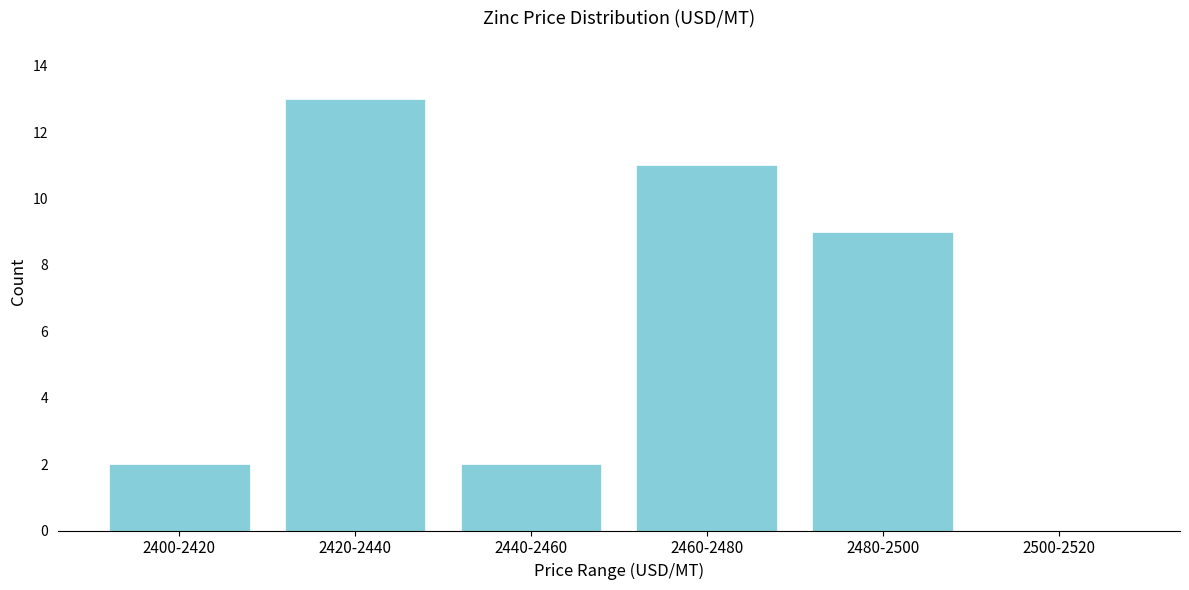

Reading left to right, transcribe all the data shown in this chart.

2400-2420=2	2420-2440=13	2440-2460=2	2460-2480=11	2480-2500=9	2500-2520=0